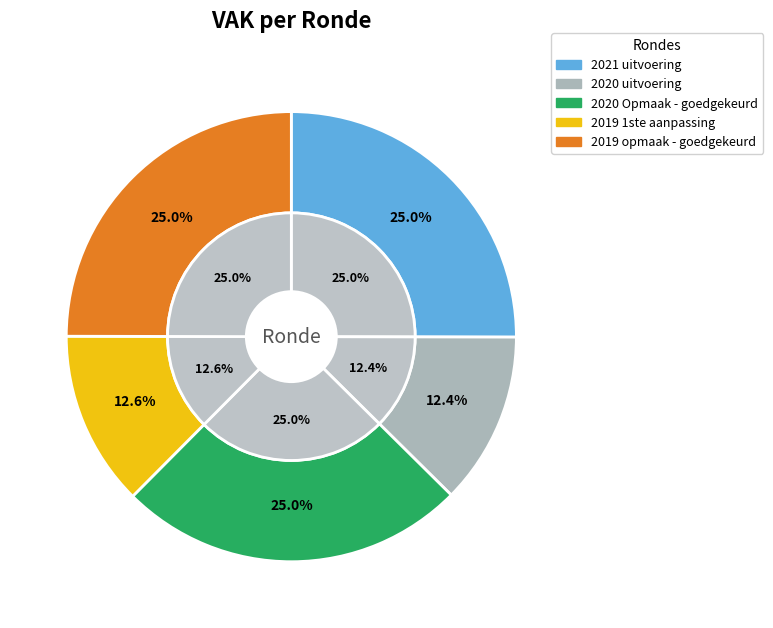

Which category has the smallest portion of the pie?

2020 uitvoering